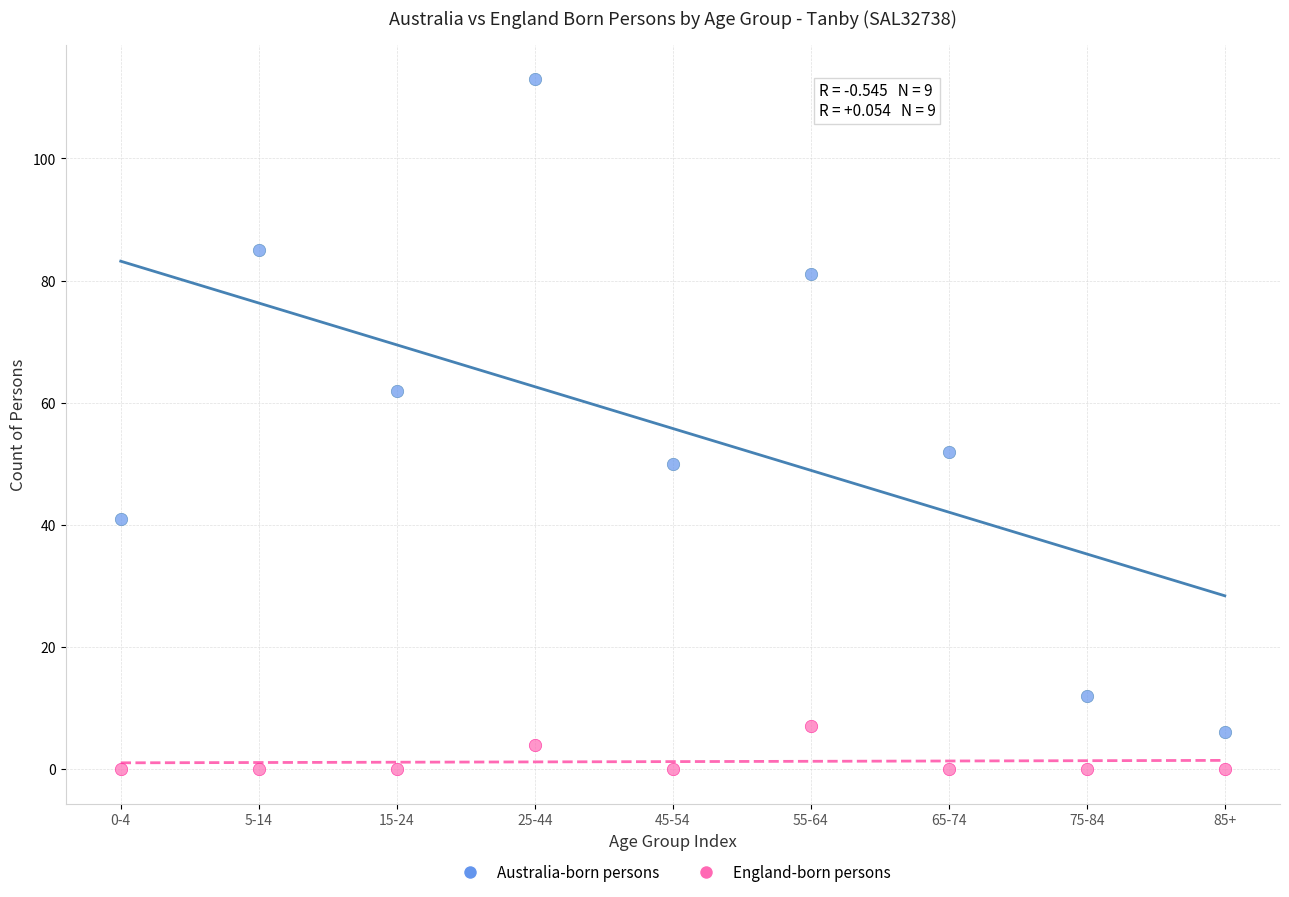

Which series reaches the minimum Y coordinate?

England-born persons